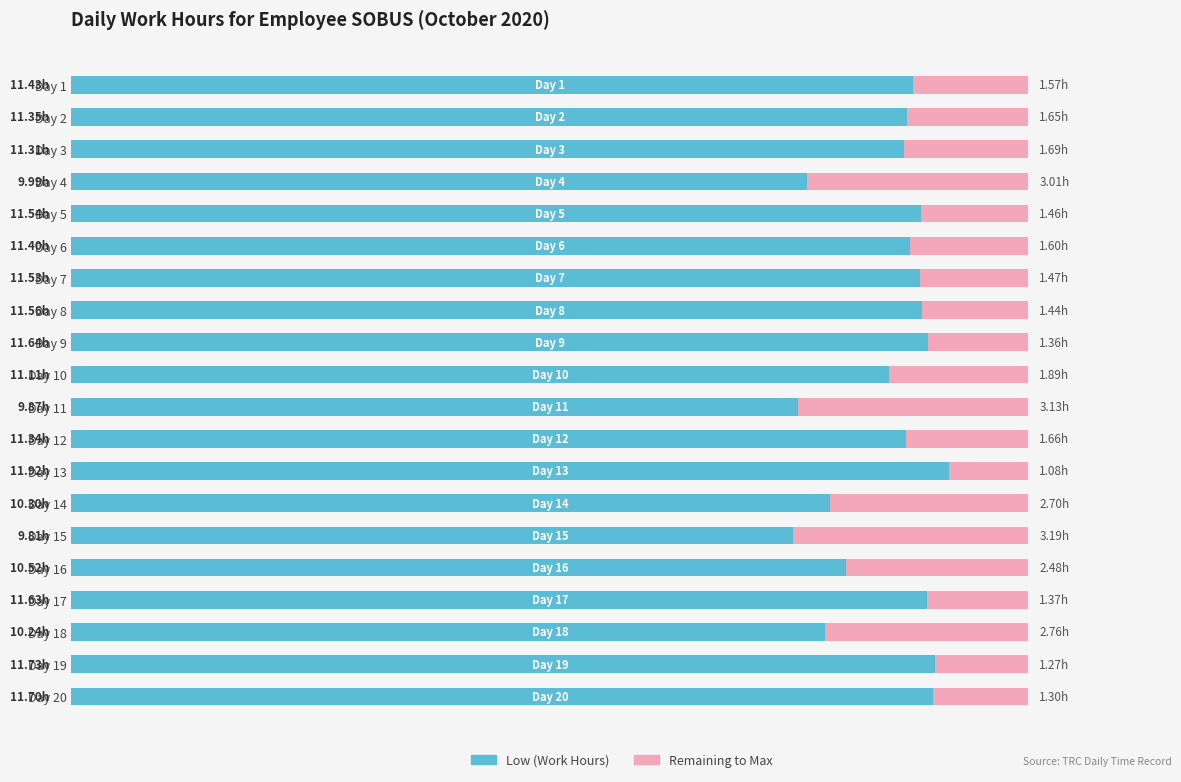

What are all the series names shown in the legend?

Low (Work Hours), Remaining to Max